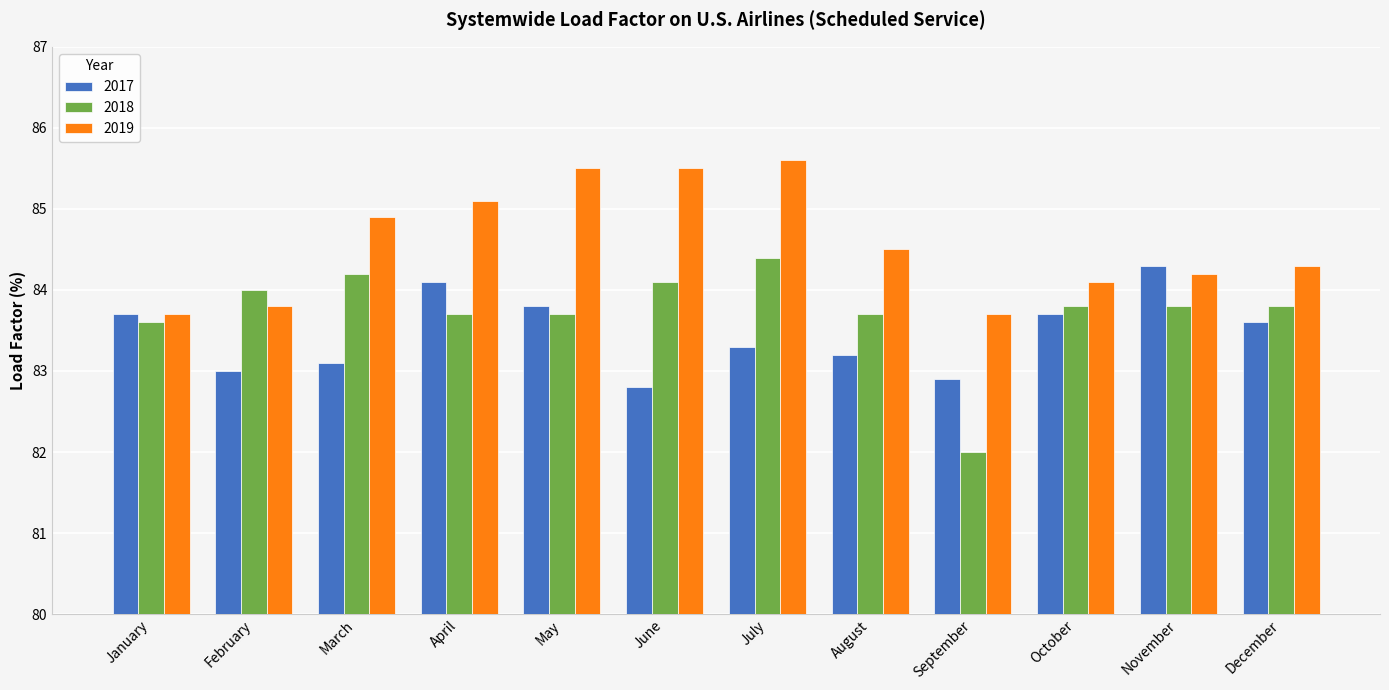

Is it true that 2018 equals 83.8 at November?

True